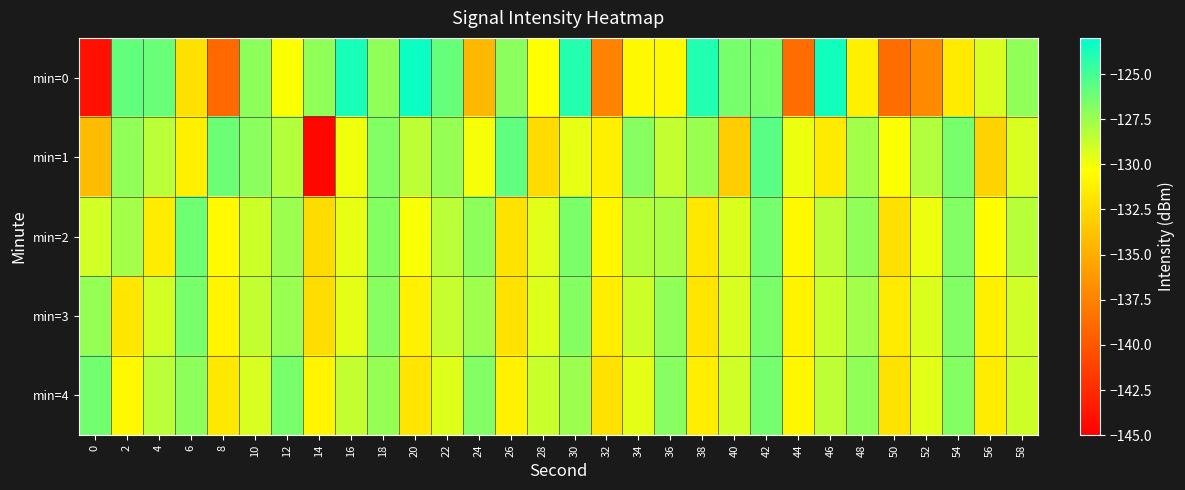

List the series in order of their peak value, lowest first.

min=3, min=4, min=2, min=1, min=0